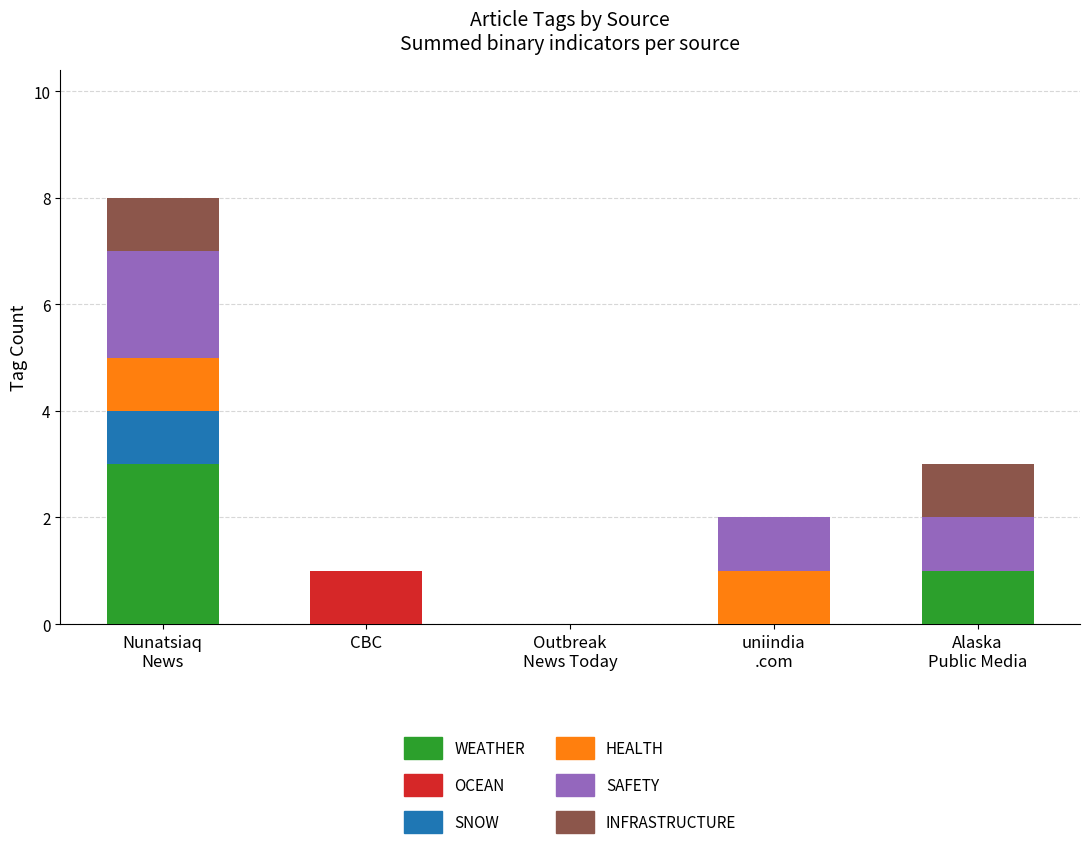

What is the maximum value for WEATHER?

3